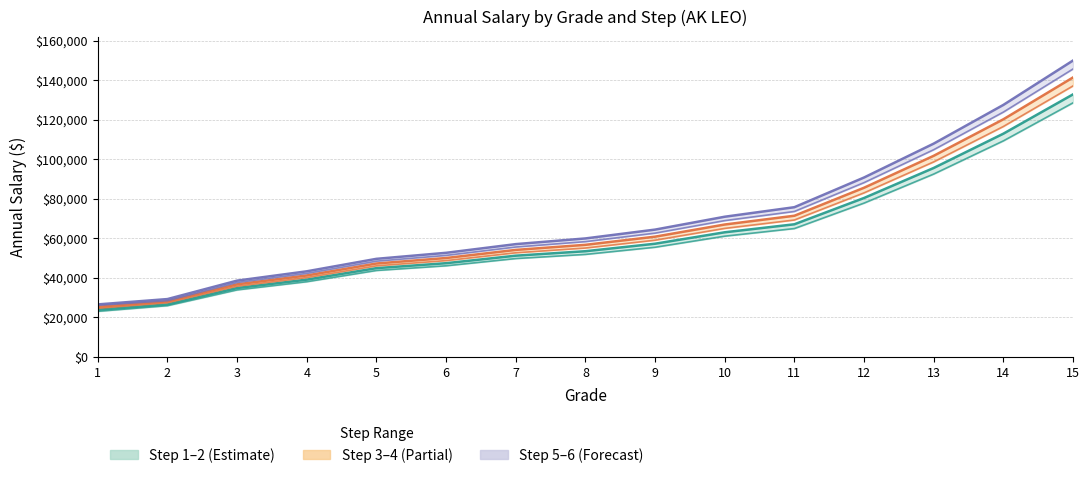

Is it true that ANNUAL1 equals 51760 at 8?

True